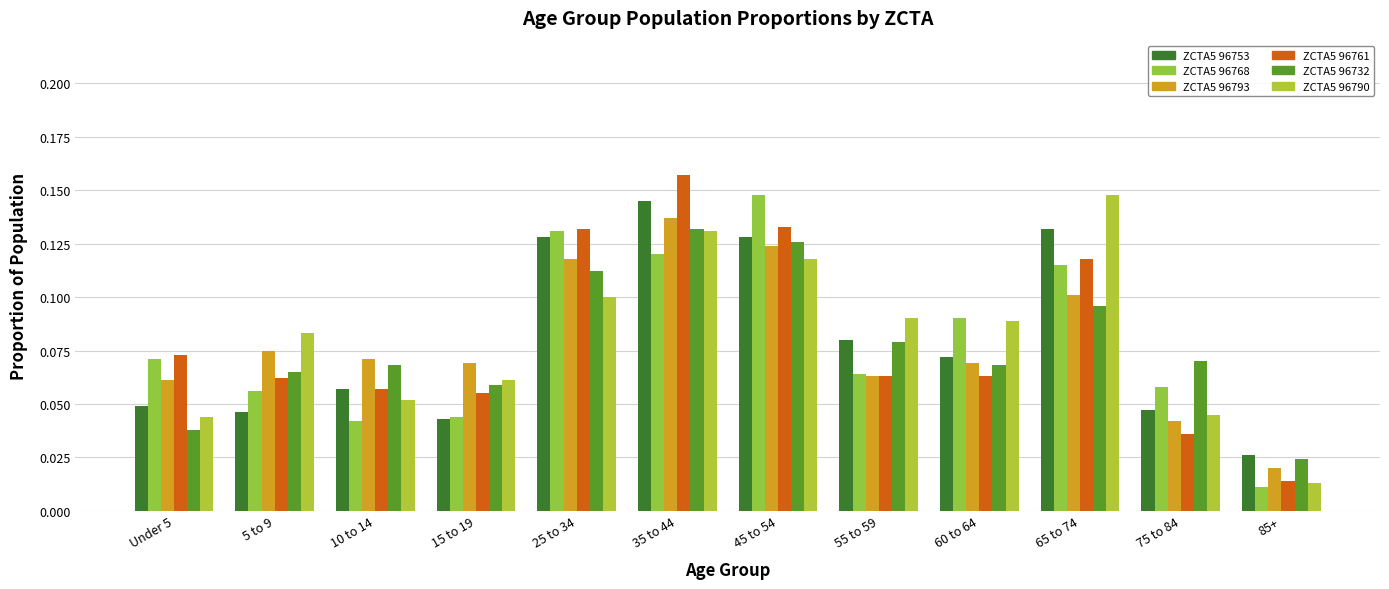

The ZCTA5 96753 series shows 0.1 at 45 to 54. True or false?

True